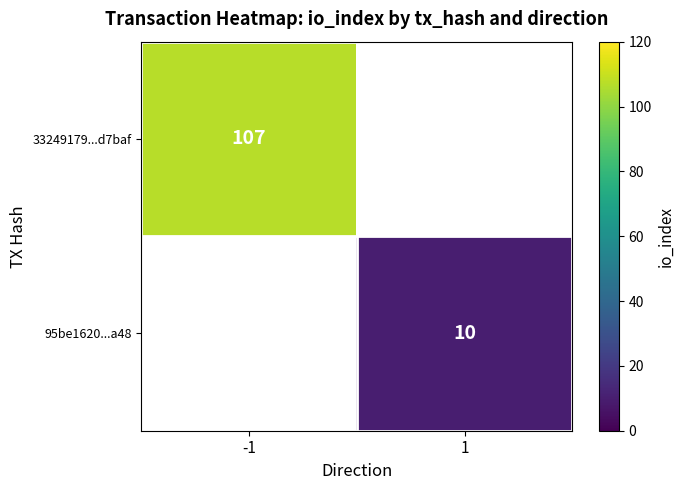

Is the value of 95be1620...a48 at 1 greater than the value of 33249179...d7baf at -1?

No